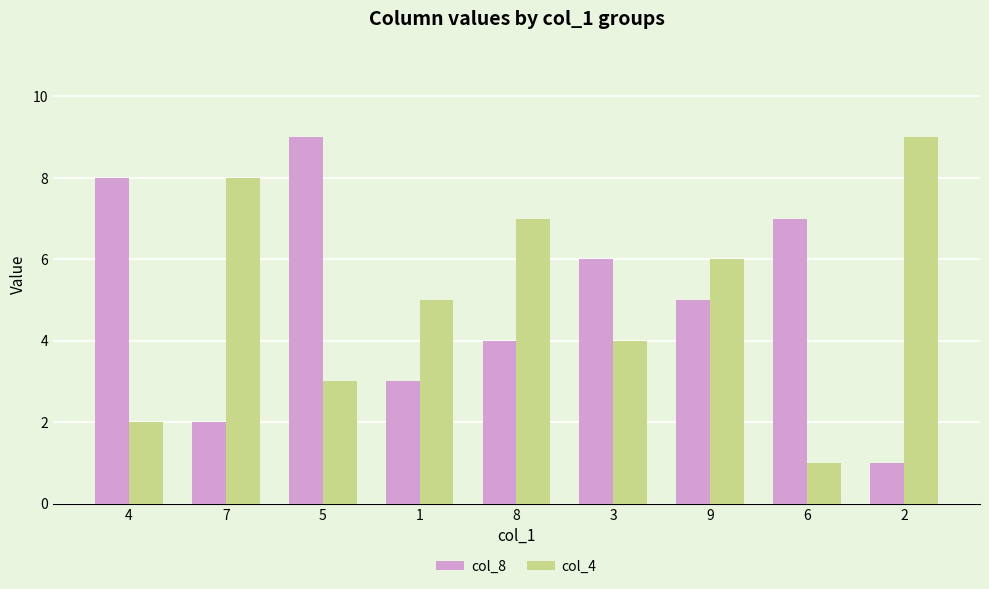

Rank the categories by col_8 value from lowest to highest.

2, 7, 1, 8, 9, 3, 6, 4, 5